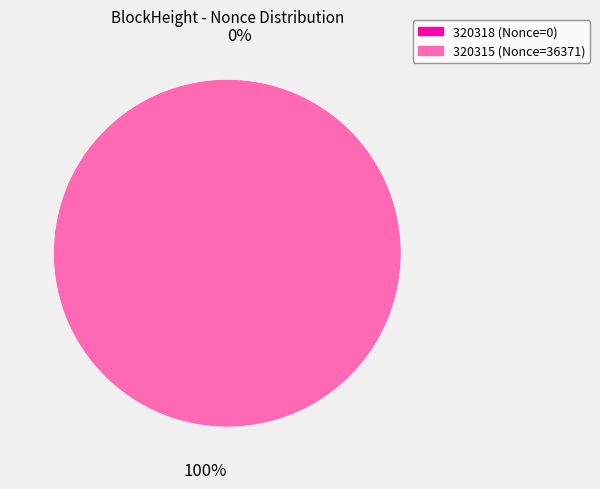

Is there any slice that represents more than half of the pie?

Yes